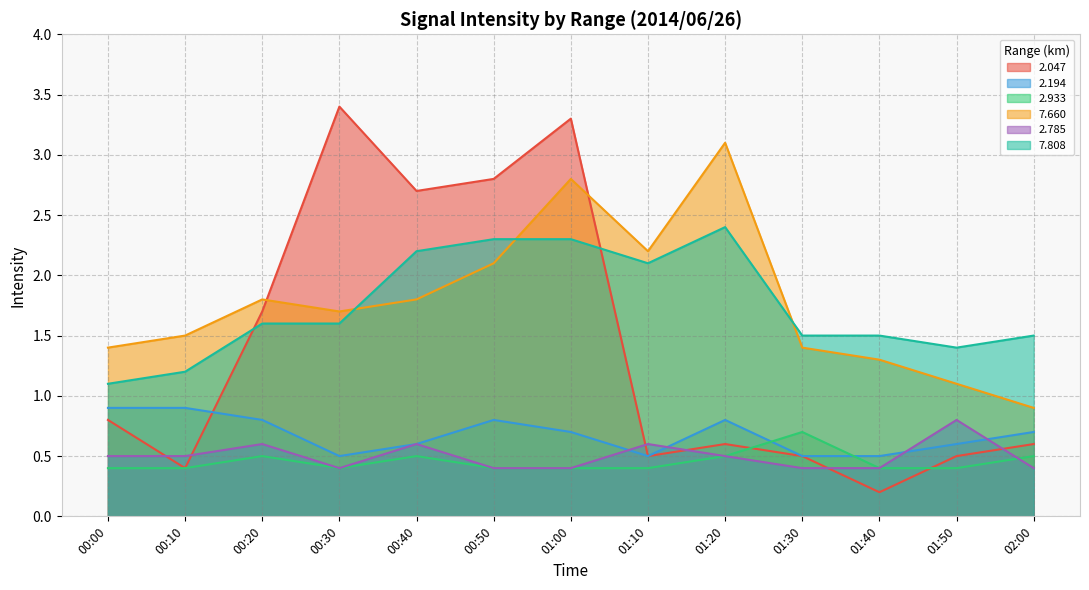

How many lines are shown in the chart?

6